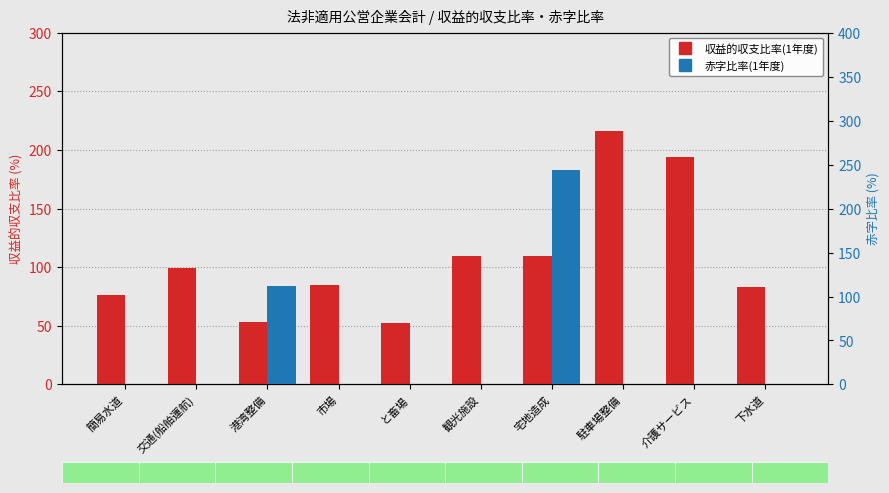

List the labels in order of 赤字比率(1年度) value, largest first.

宅地造成, 港湾整備, 簡易水道, 交通(船舶運航), 市場, と畜場, 観光施設, 駐車場整備, 介護サービス, 下水道